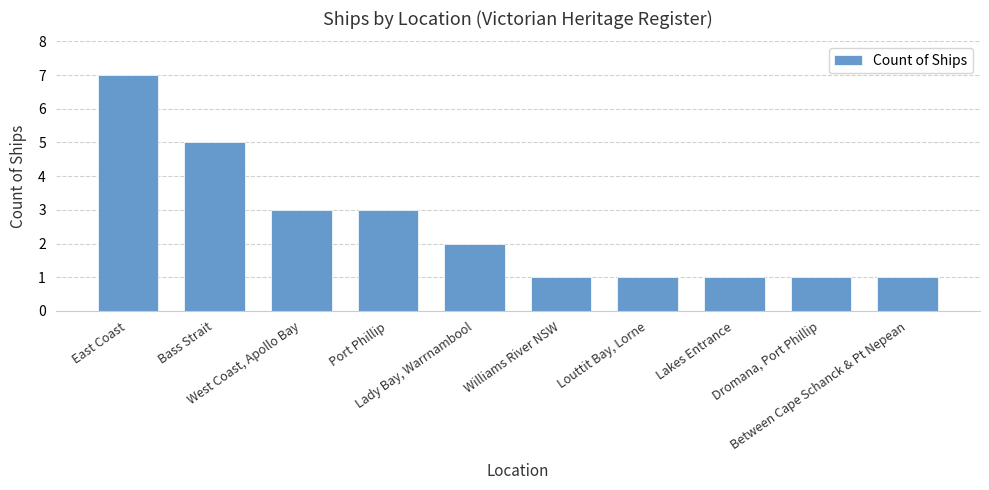

The chart shows a value of 1 at Port Phillip. True or false?

False